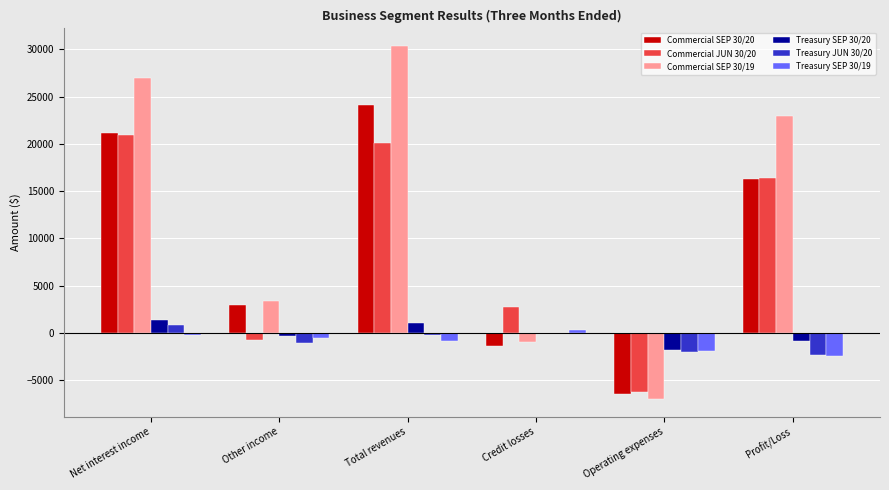

Is it true that Commercial SEP 30/20 equals 5078 at Other income?

False